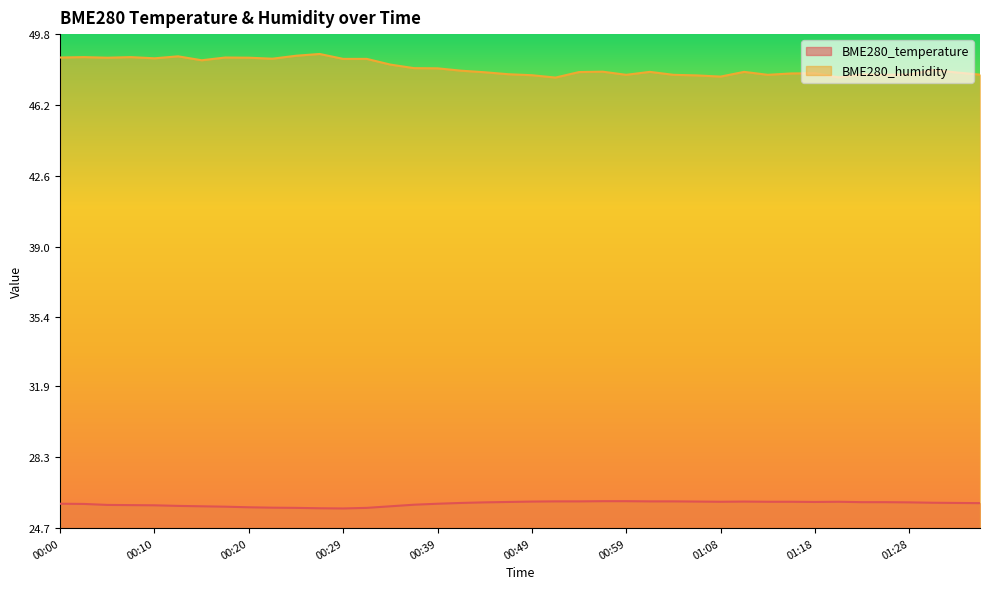

Between 00:32 and 01:23, which is larger?

01:23